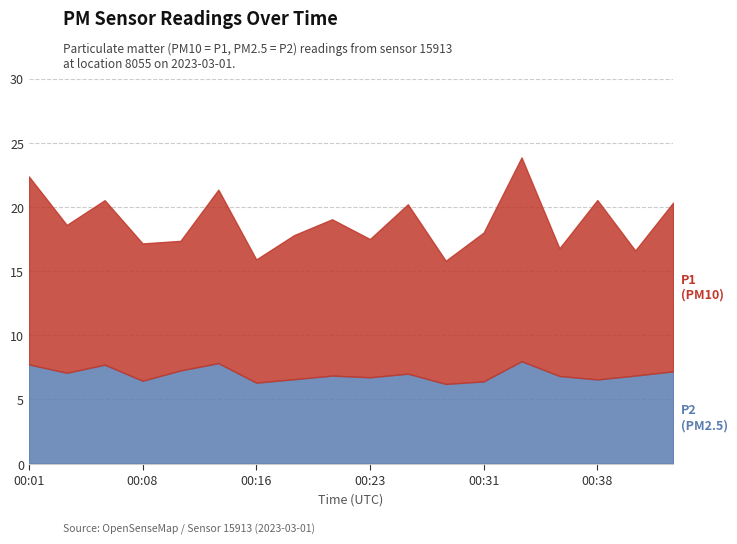

What is the minimum value shown in the chart?

6.2